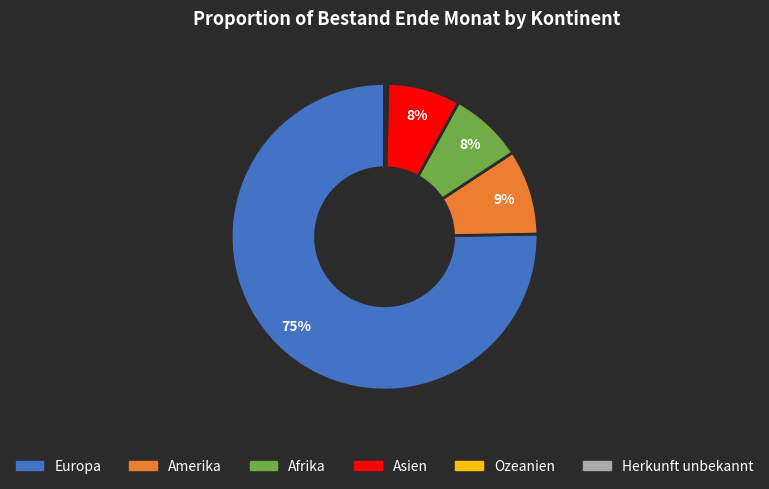

Between Afrika and Europa, which is larger?

Europa